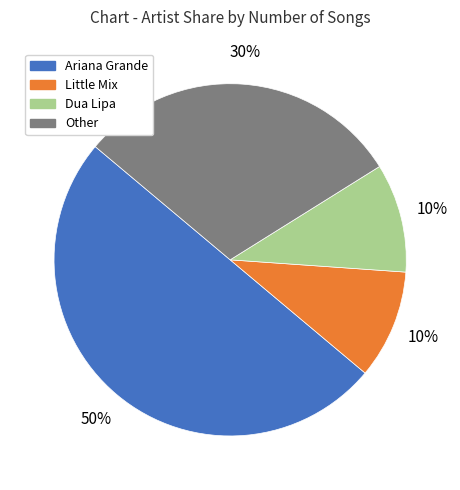

True or false: Little Mix accounts for 20% of the total.

False